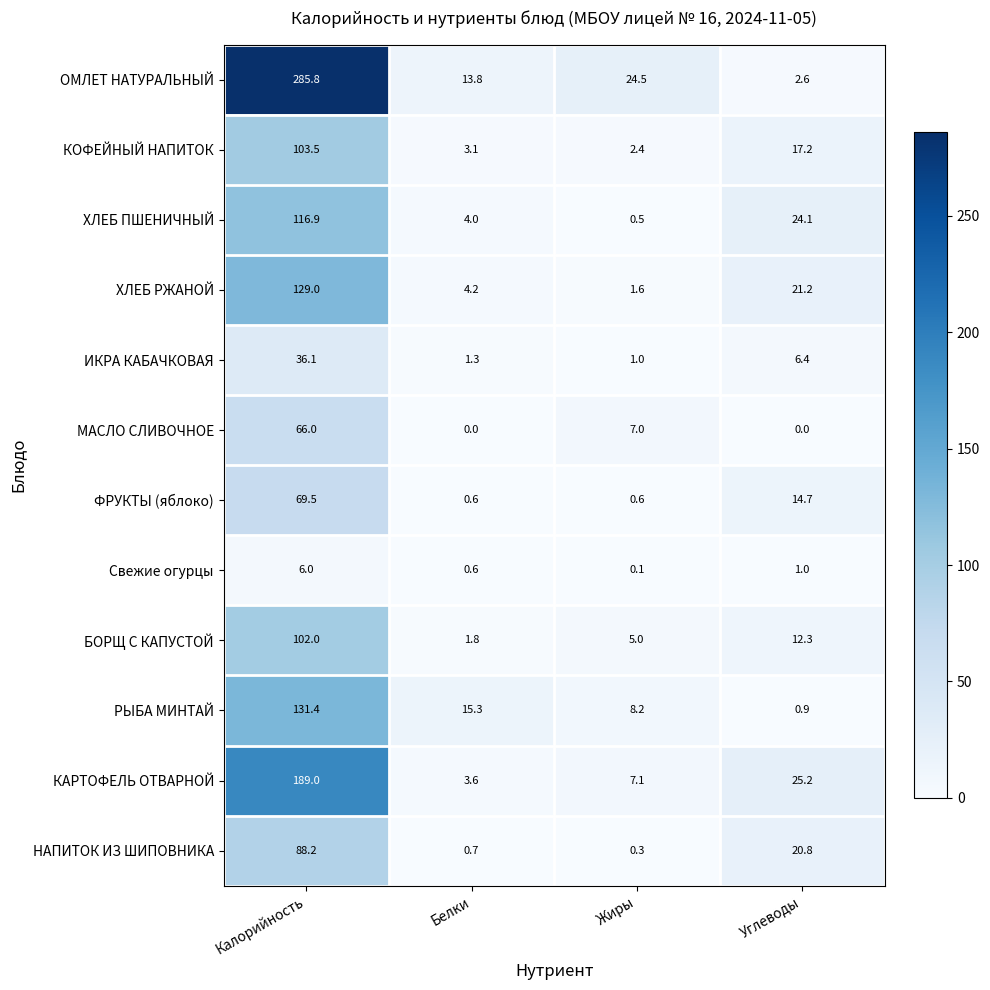

What is the total value across all series at Белки?

49.0